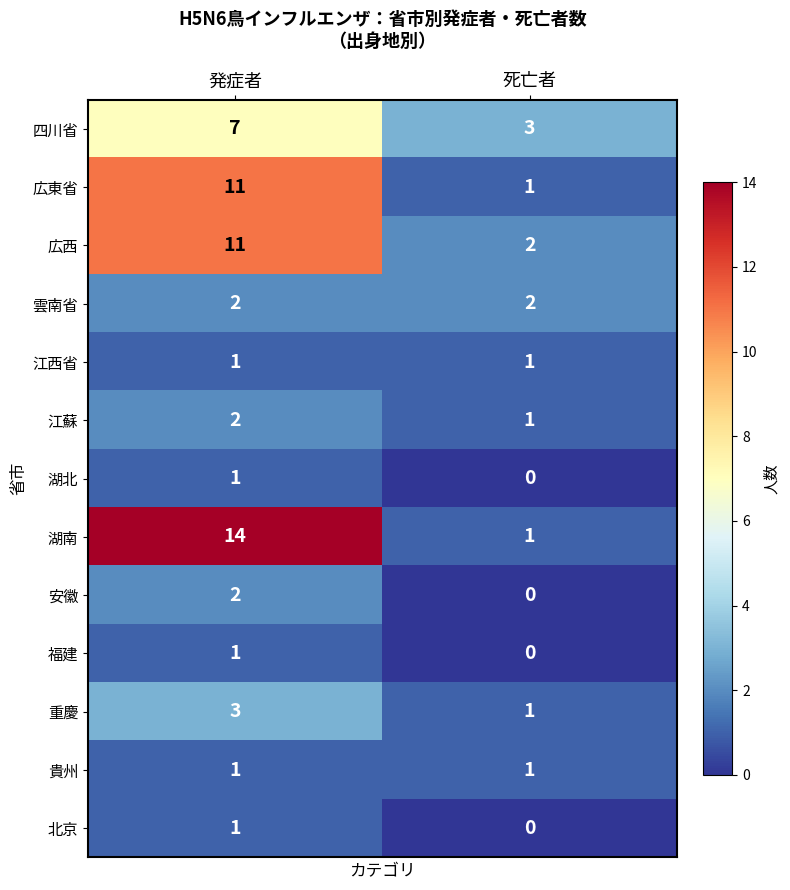

What is the difference between the highest and lowest values at 発症者?

13